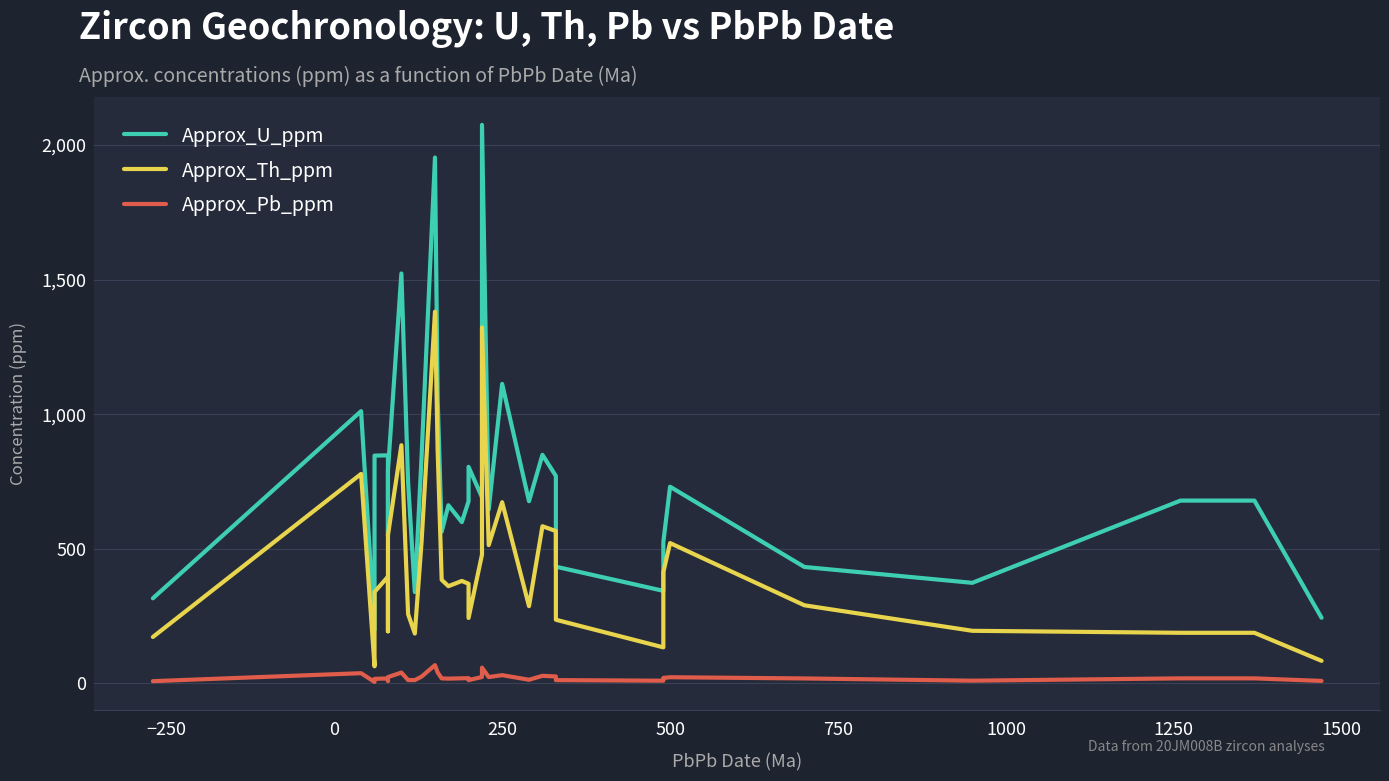

In Approx_Pb_ppm, how many points are higher than both neighbors (excluding endpoints)?

9